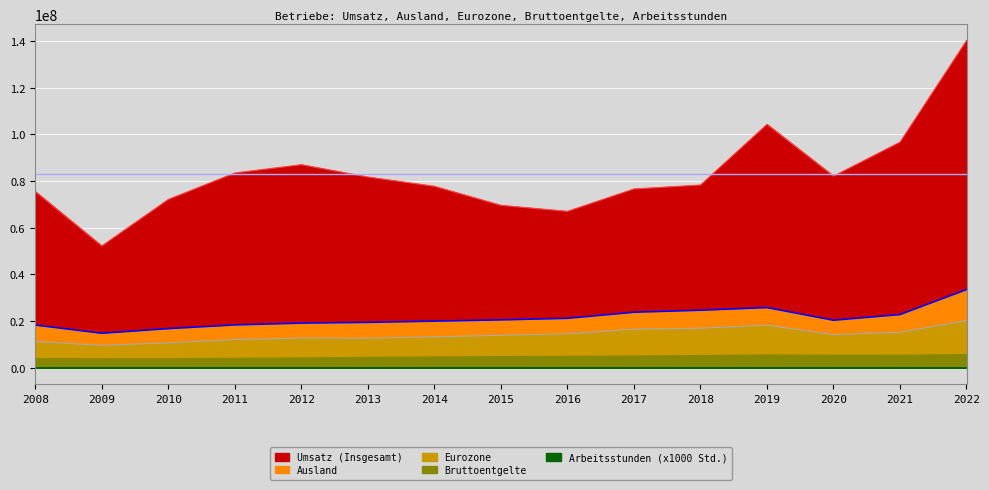

How many interior local peaks does the Ausland series have?

1